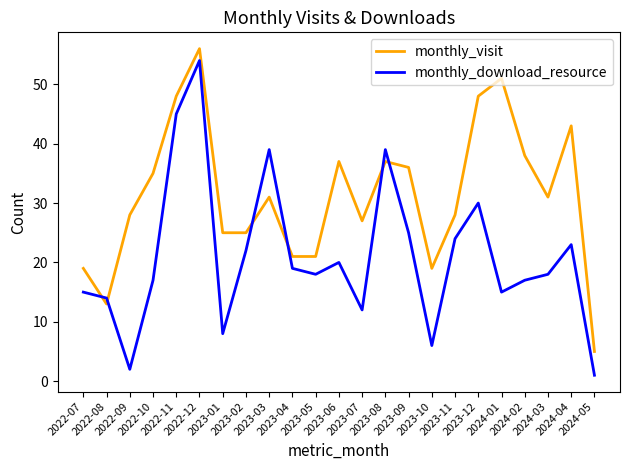

Is it true that monthly_download_resource equals 17 at 2022-10?

True